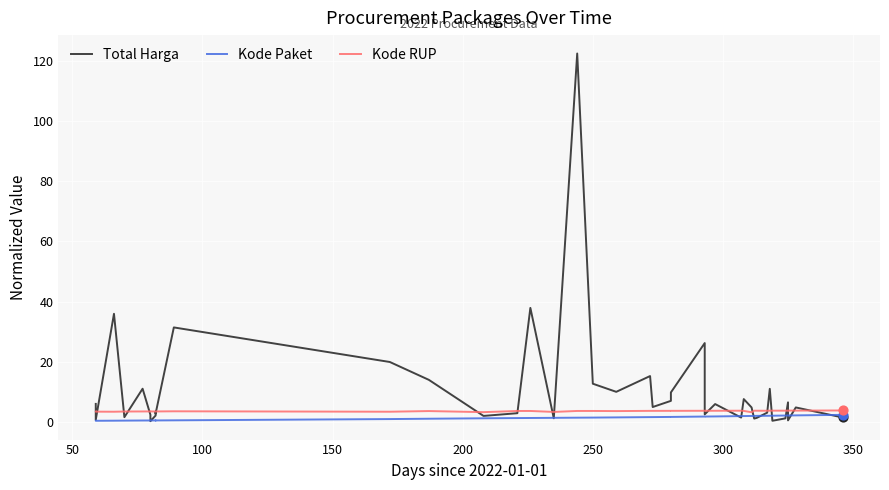

Which series reaches the minimum Y coordinate?

Total Harga